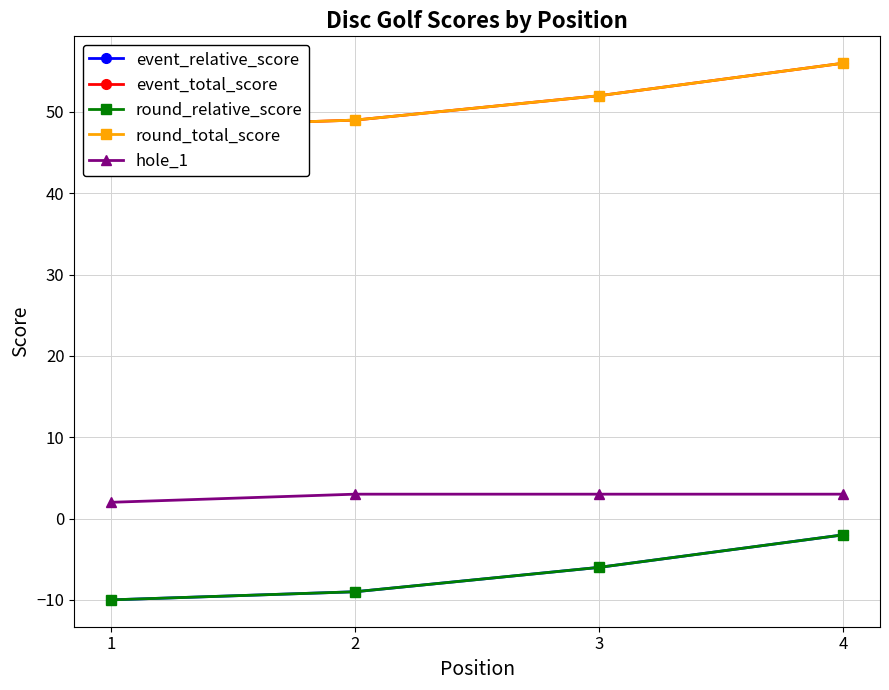

What is the difference between the maximum and minimum values in the round_relative_score series?

8